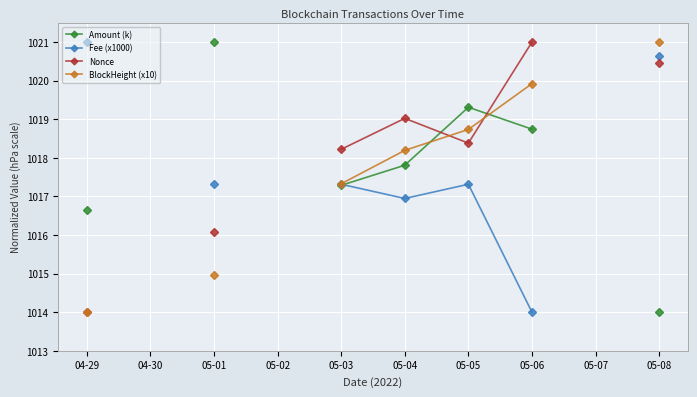

True or false: BlockHeight (x10) has a value of 1019.9 at 05-06.

True